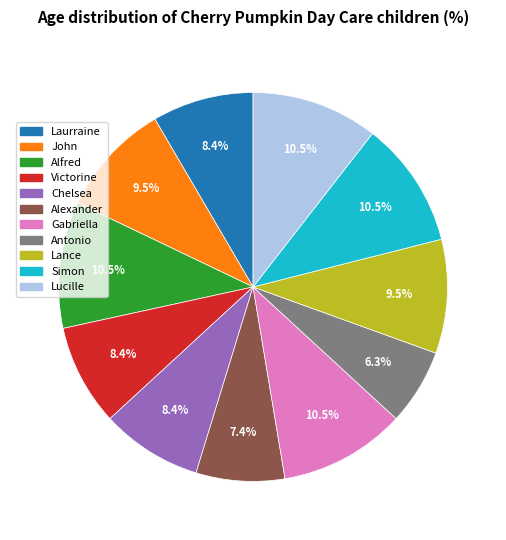

Is the sum of Chelsea and John greater than half?

No